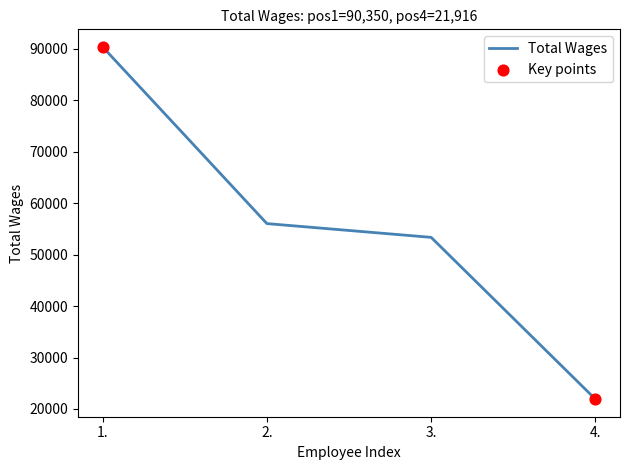

What is the ratio of the value at 2. to the value at 1.?

0.6